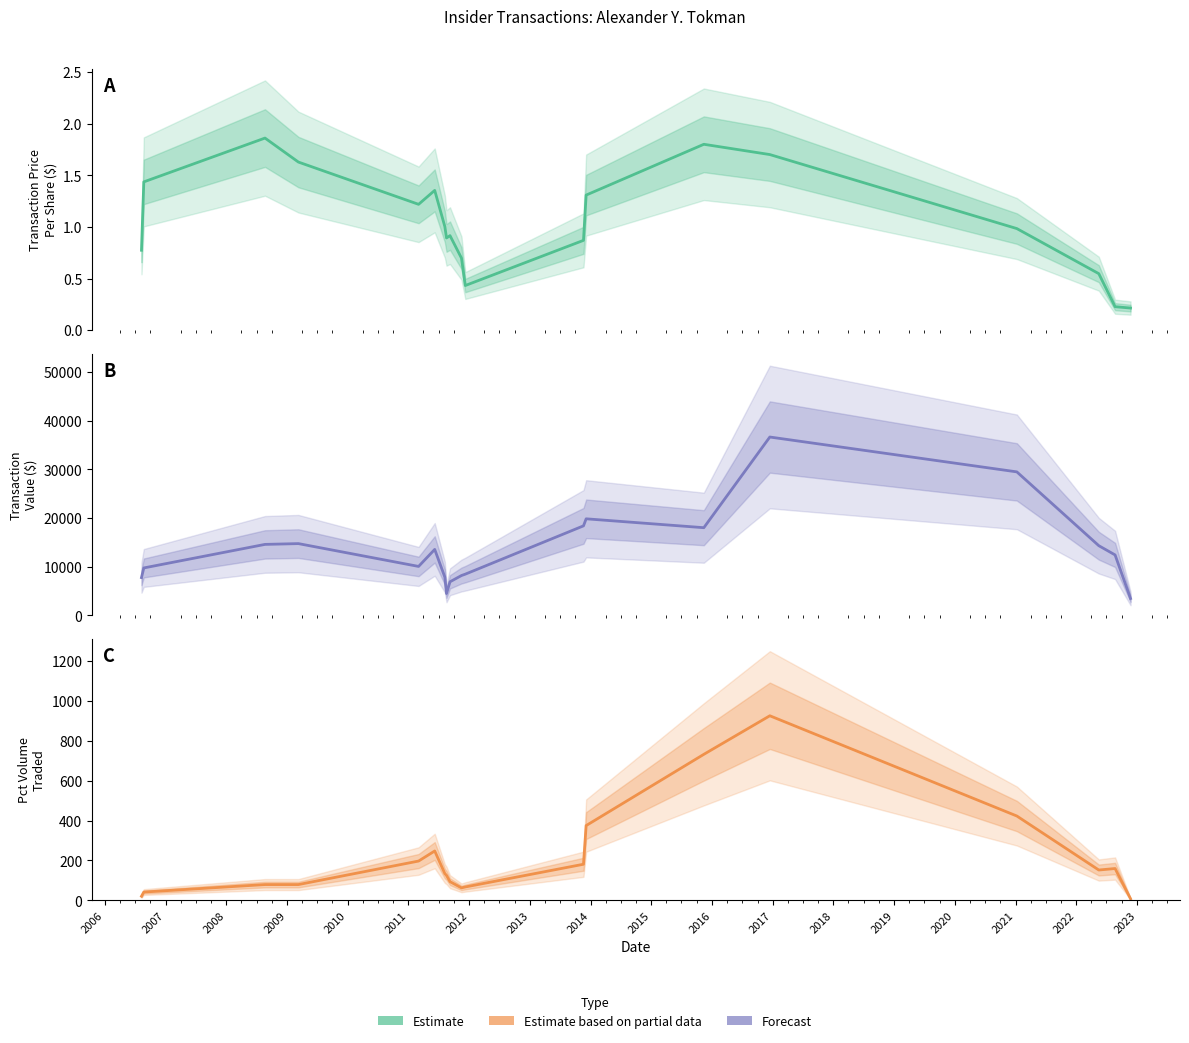

True or false: Forecast has more than 0 interior local peaks.

True